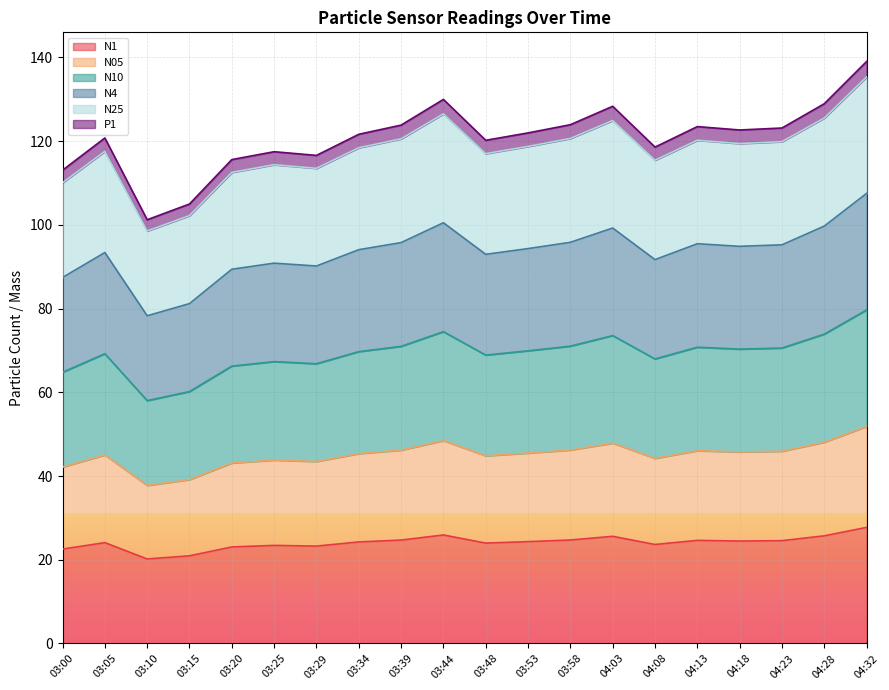

The value of N10 at 04:32 is 79.7. True or false?

True